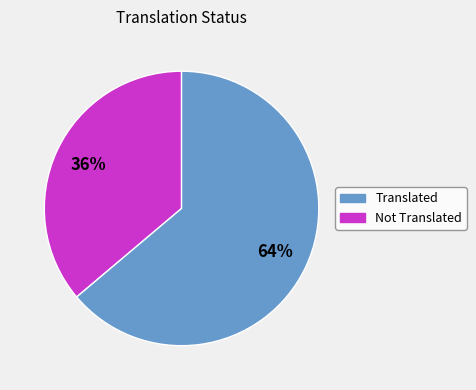

Is there a majority slice in this chart?

Yes